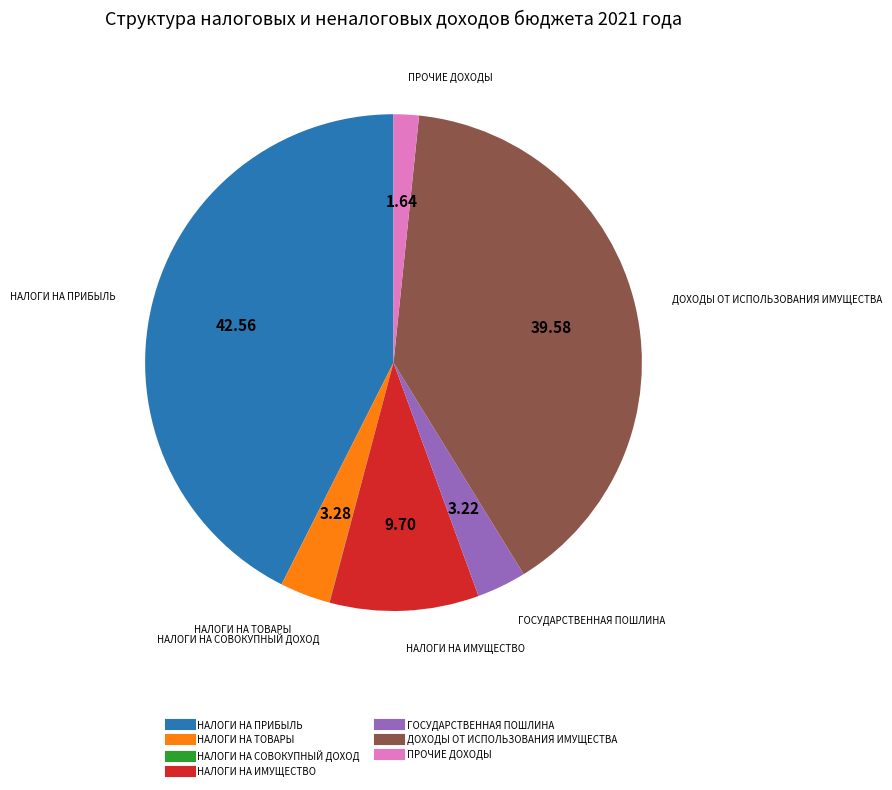

Is the sum of ПРОЧИЕ ДОХОДЫ and НАЛОГИ НА ИМУЩЕСТВО greater than half?

No